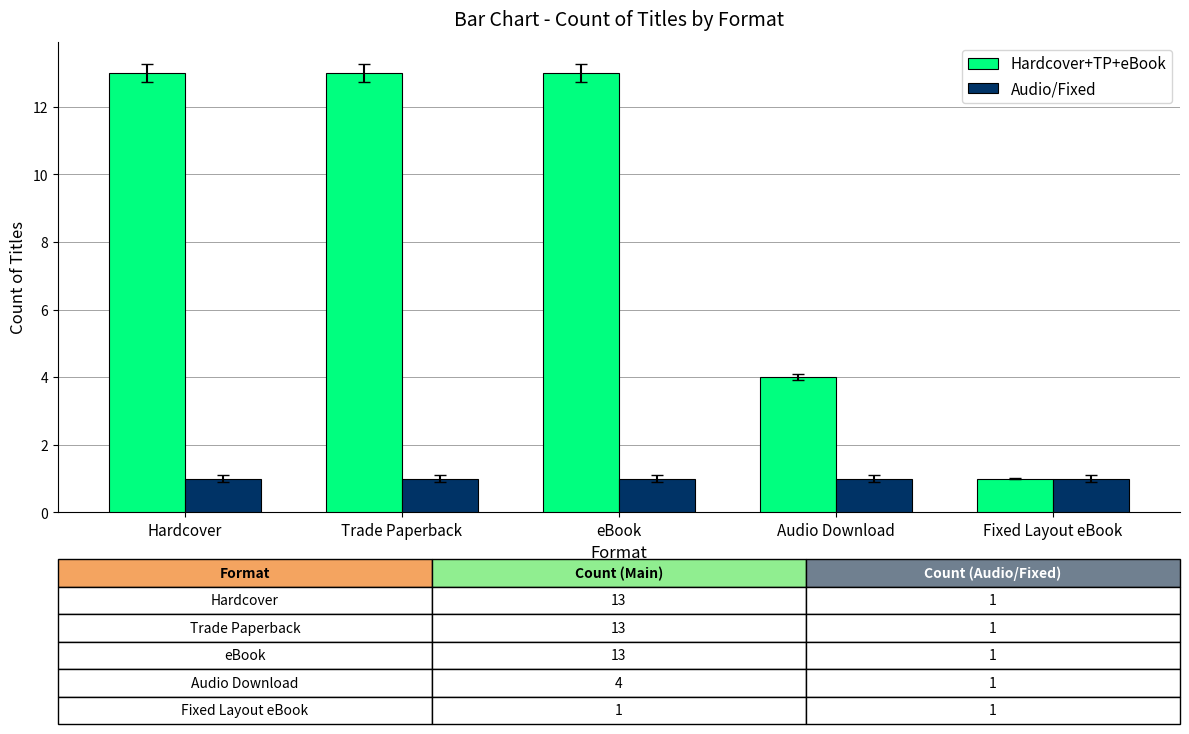

What is the label of the 1st bar from the left?

Hardcover